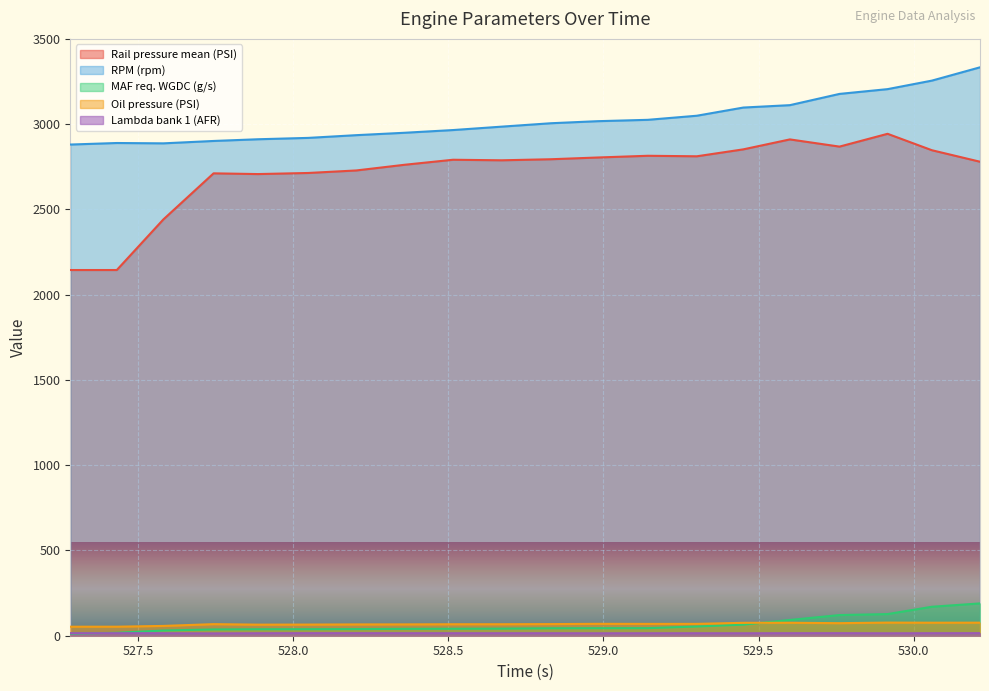

The value of Oil pressure (PSI) at 181 is 42.0. True or false?

False